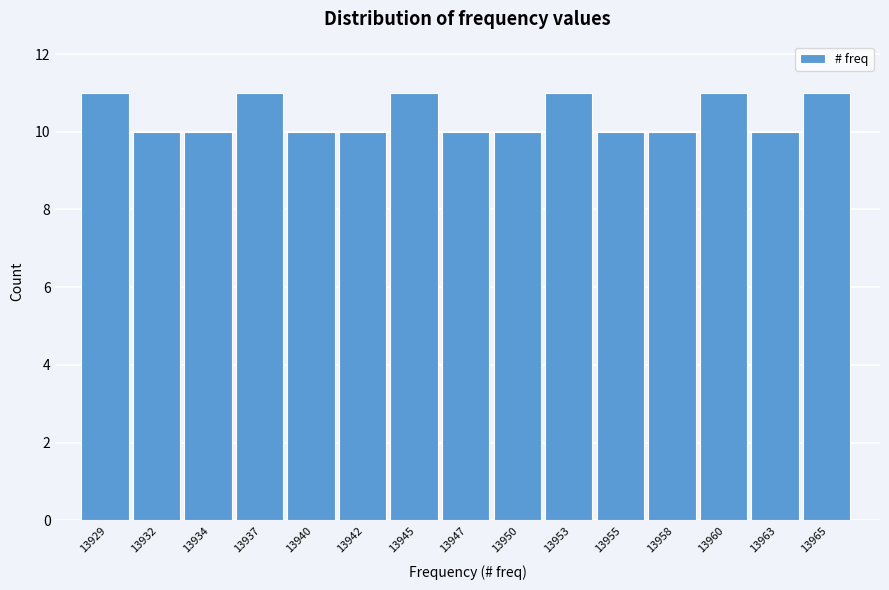

Reading right to left, what are all the values shown in this chart?

13965=11	13963=10	13960=11	13958=10	13955=10	13953=11	13950=10	13947=10	13945=11	13942=10	13940=10	13937=11	13934=10	13932=10	13929=11